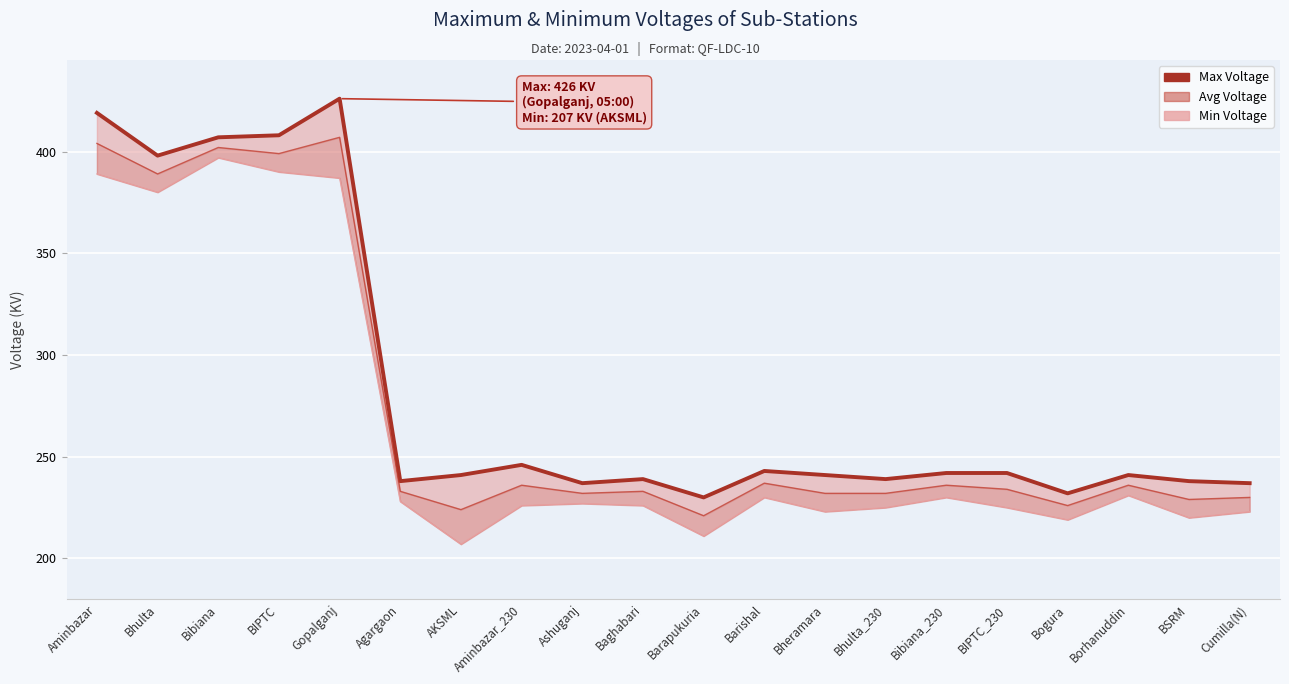

At which category does the data reach its first local valley?

Bhulta